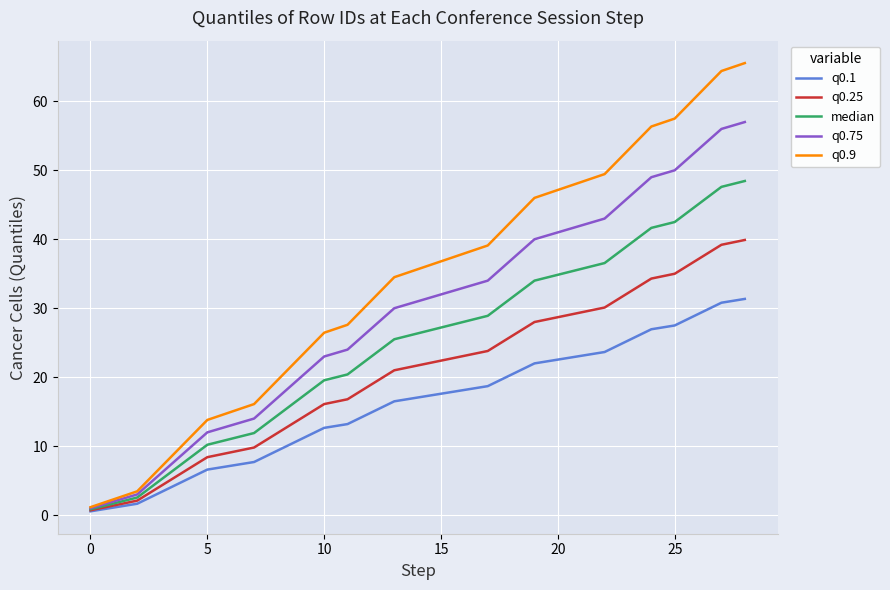

What is the average value of the q0.75 series?

29.1